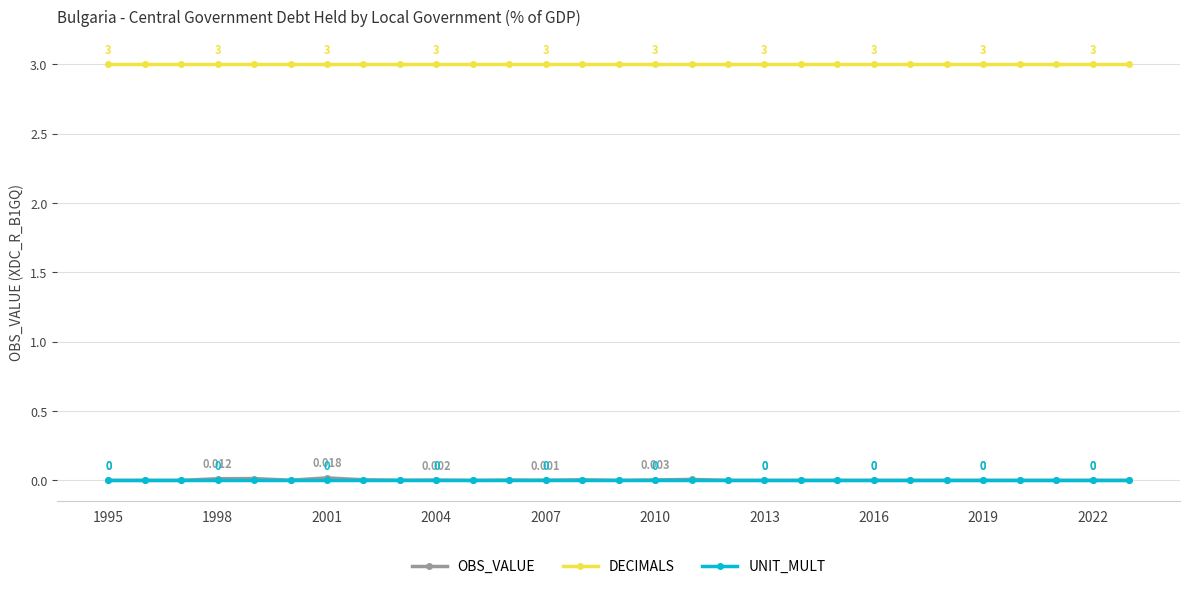

True or false: DECIMALS and OBS_VALUE intersect in this chart.

False